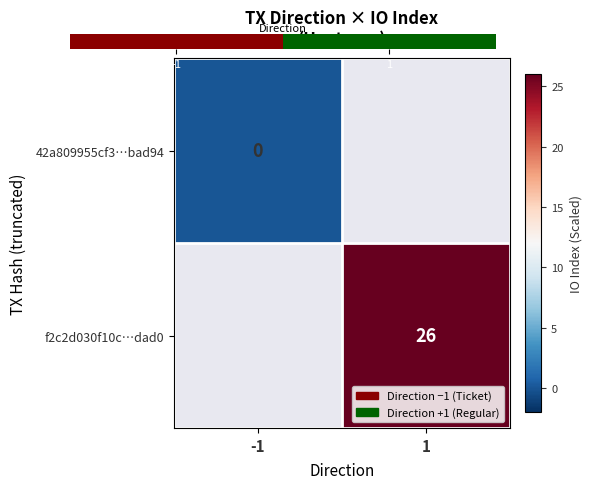

The value of f2c2d030f10c…dad0 at 1 is 44. True or false?

False